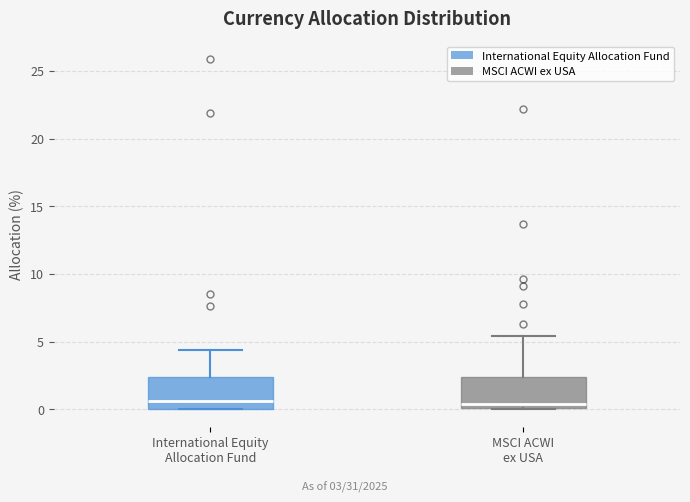

Reading left to right, read every box against the y-axis: the position of its median line, the range the box covers, and the ends of its whiskers. The values are not printed on the chart, so give them approximately, as read against the axis.

International Equity Allocation Fund: median 0.5, box 0.0 to 2.5, whiskers 0.0 to 4.5
MSCI ACWI ex USA: median 0.5, box 0.0 to 2.5, whiskers 0.0 to 5.5